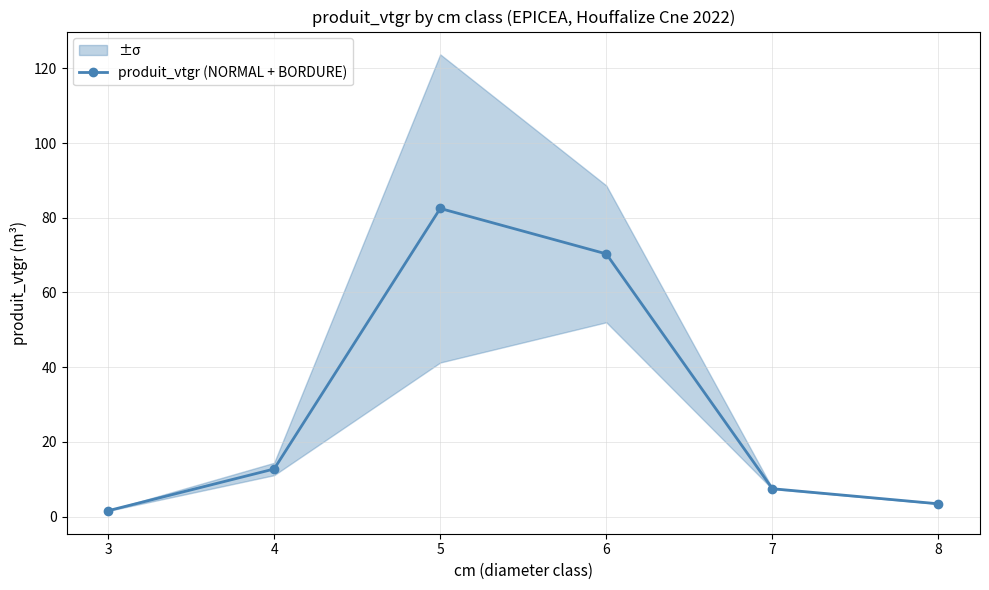

What is the ratio of the value at 4 to the value at 6?

0.2